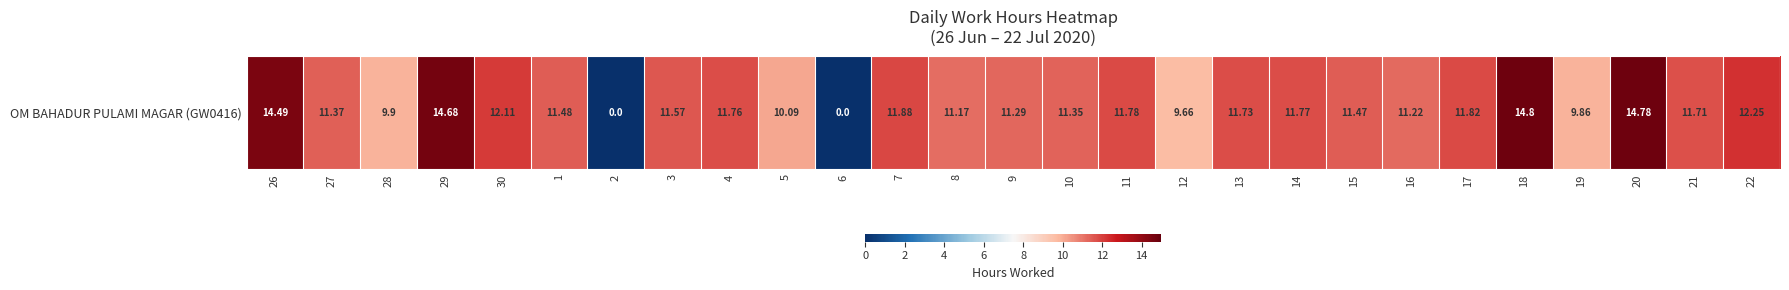

What is the sum of all values?

296.0